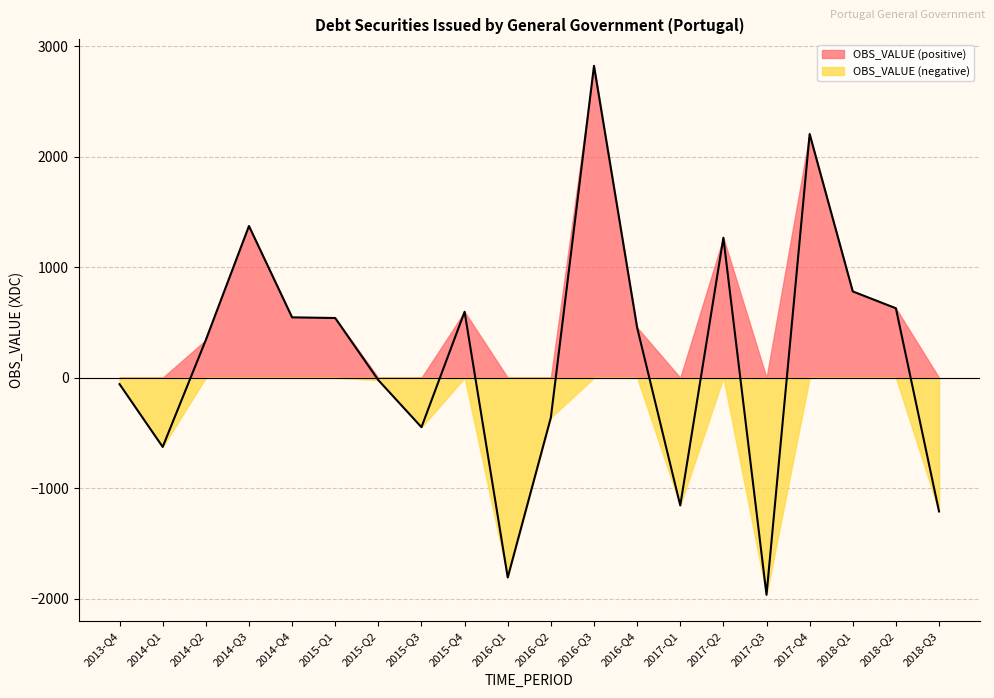

How many data points are less than 454?

10